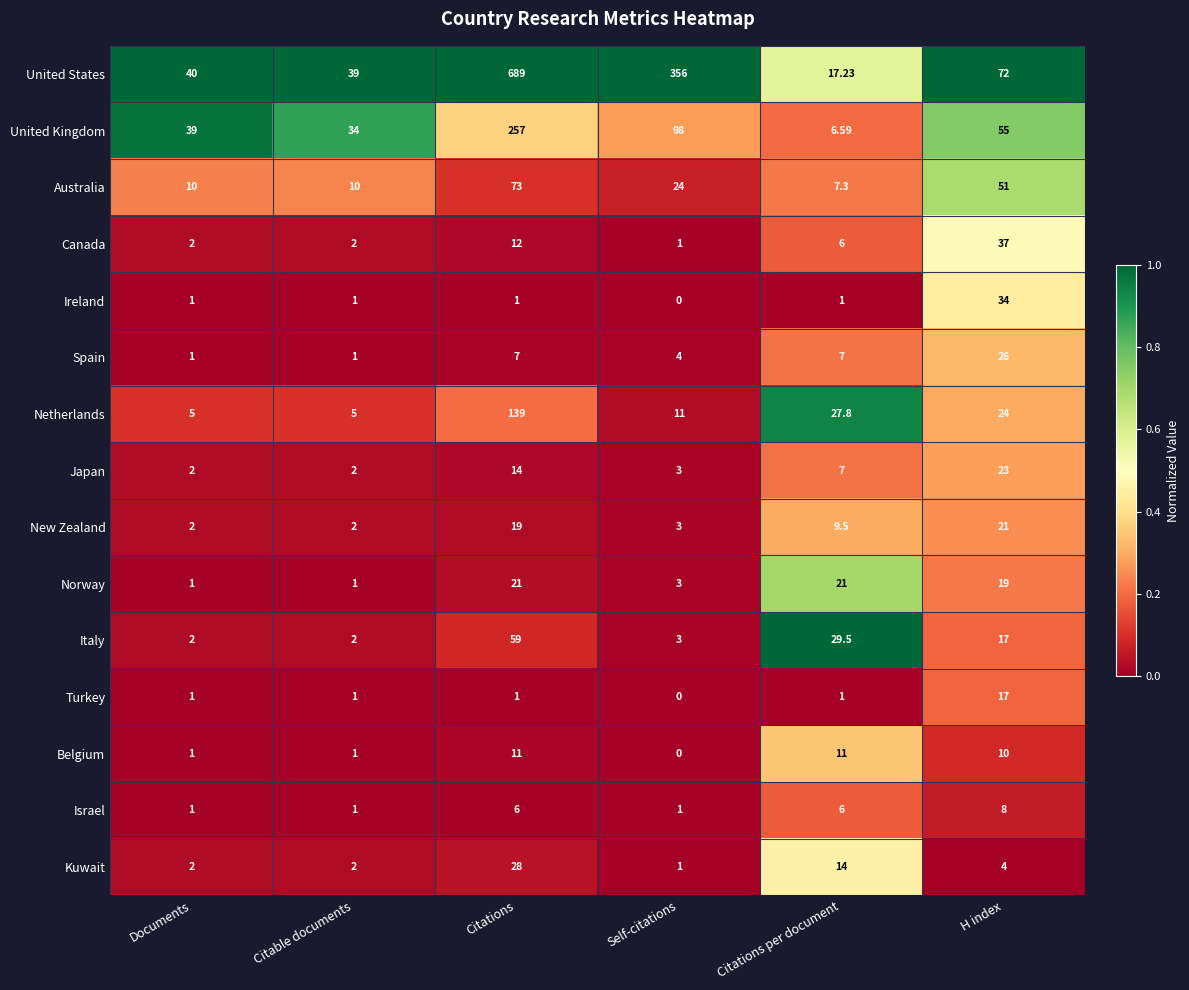

Which series has the largest total across all categories?

United States